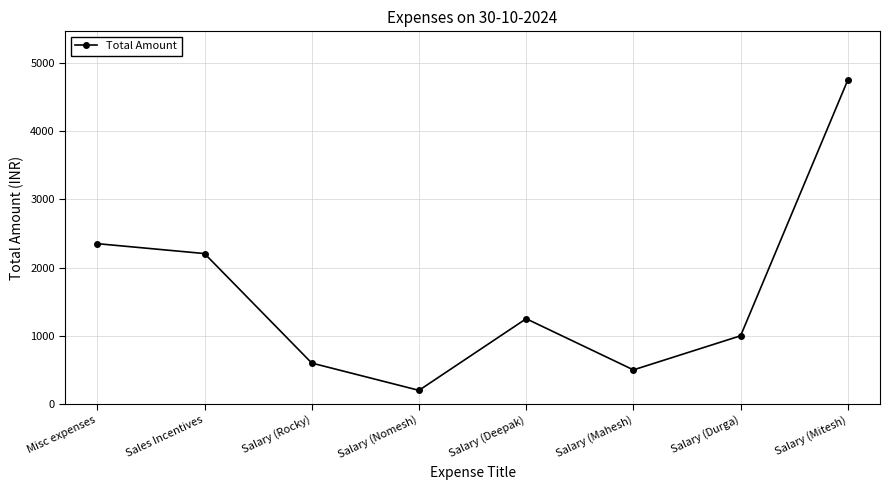

What is the maximum value shown in the chart?

4750